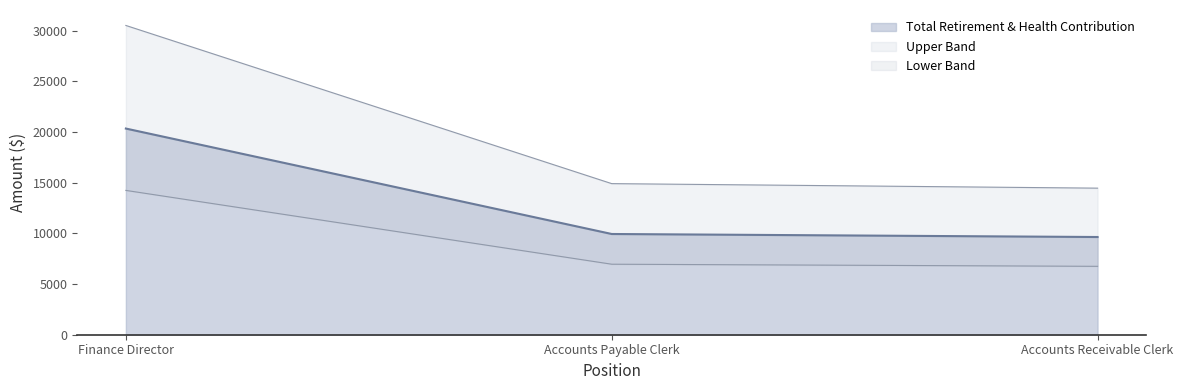

What is the sum of the values at Finance Director and Accounts Payable Clerk?

30294